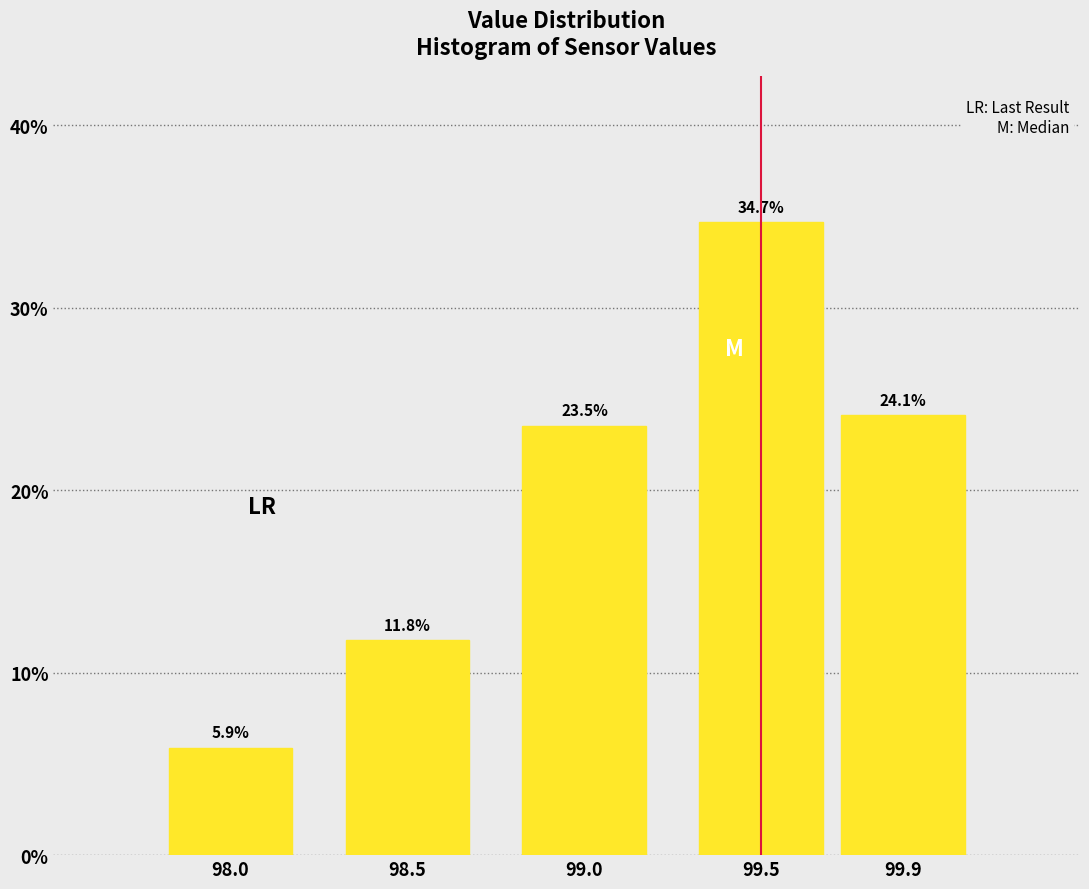

Reading left to right, what are all the values shown in this chart?

98.0=5.9	98.5=11.8	99.0=23.5	99.5=34.7	99.9=24.1